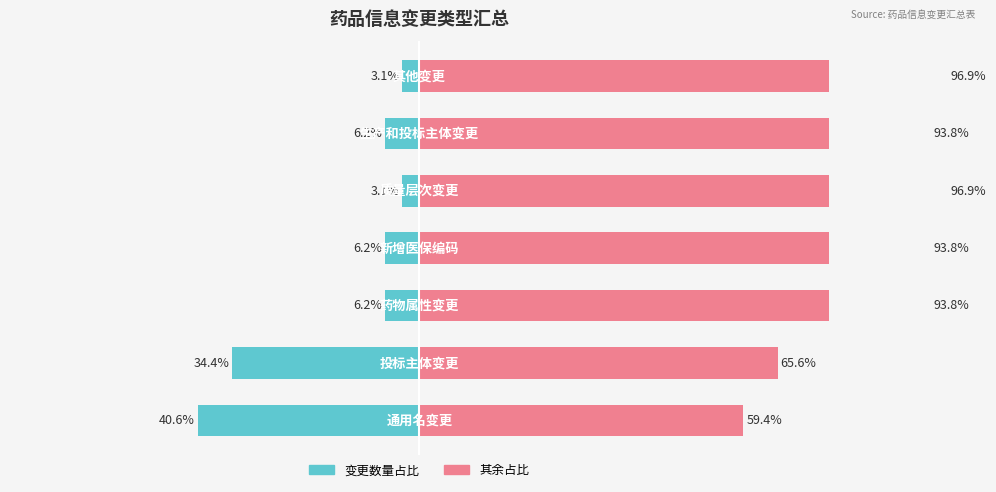

How many values in the 变更数量 series exceed -6?

2